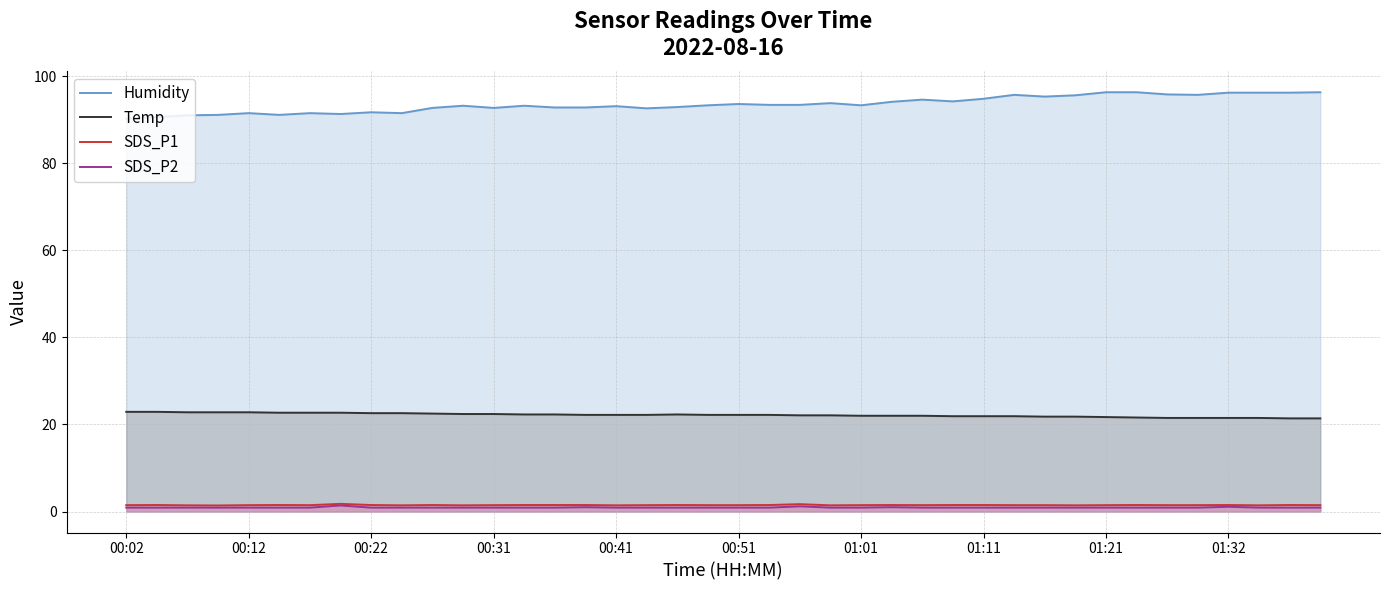

At which category does the chart reach its minimum across all series?

00:02